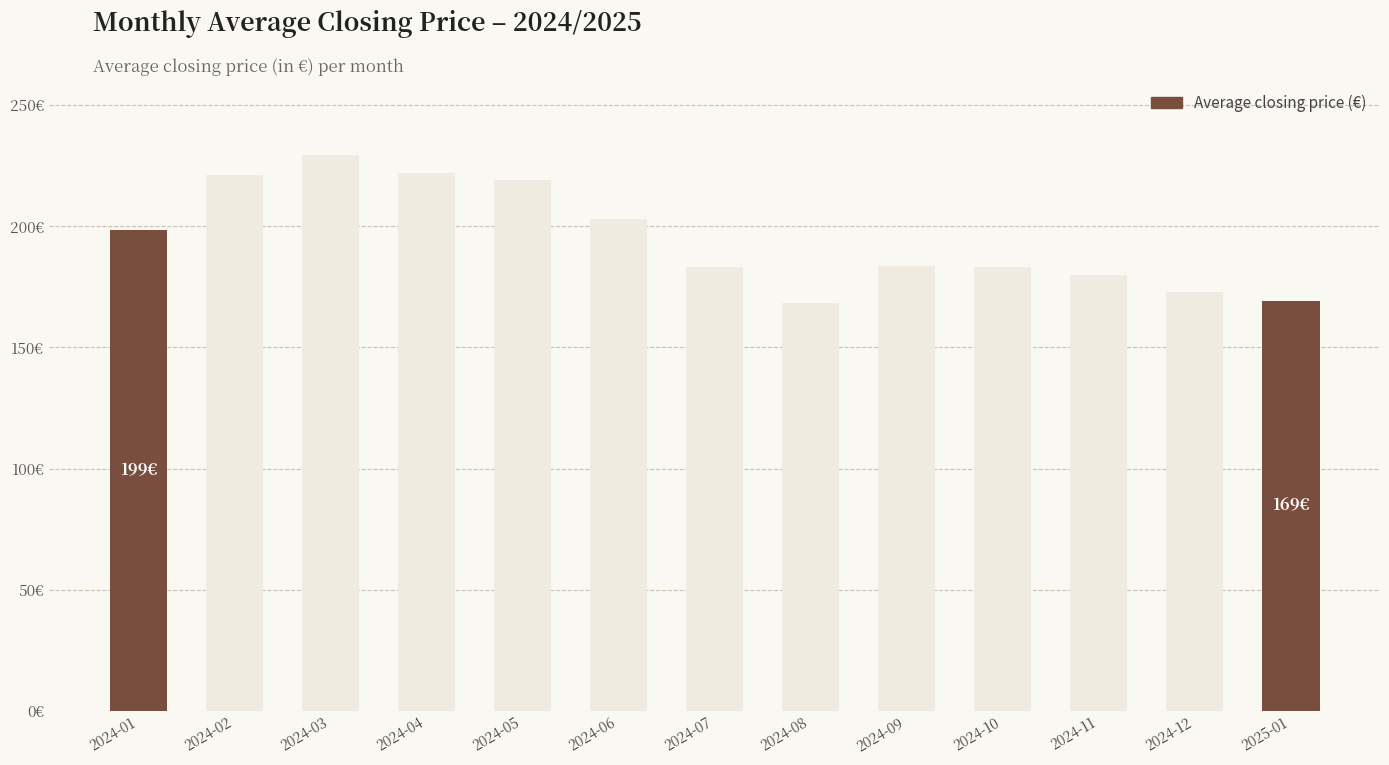

Are the bars horizontal?

No